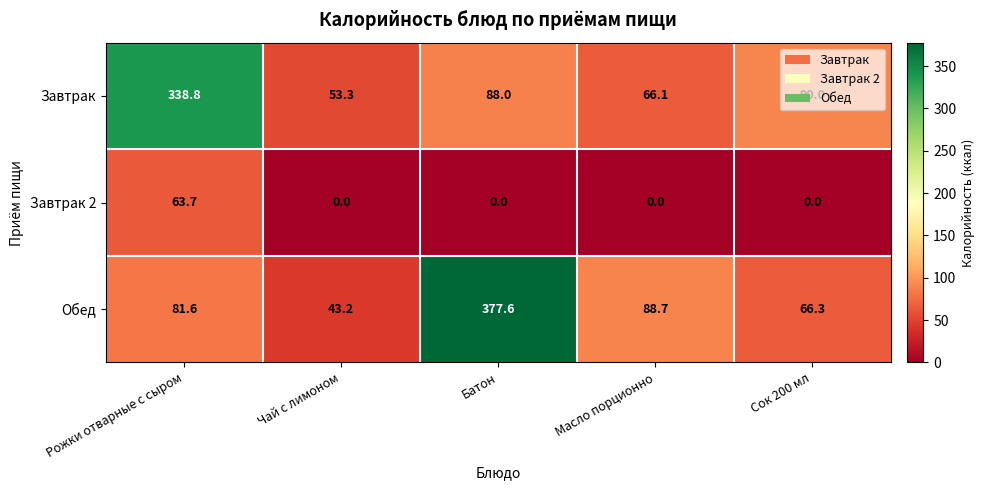

How many distinct data groups are displayed?

3